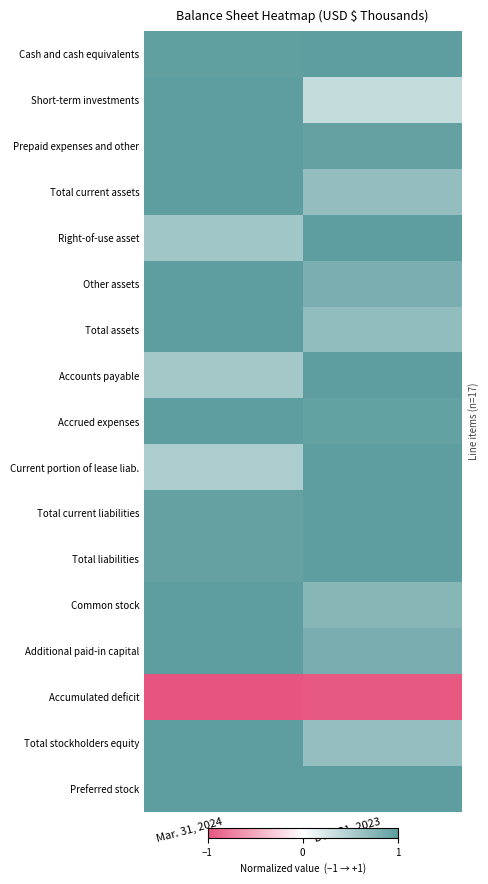

What is the difference between the highest and lowest values at Mar. 31, 2024?

2.0